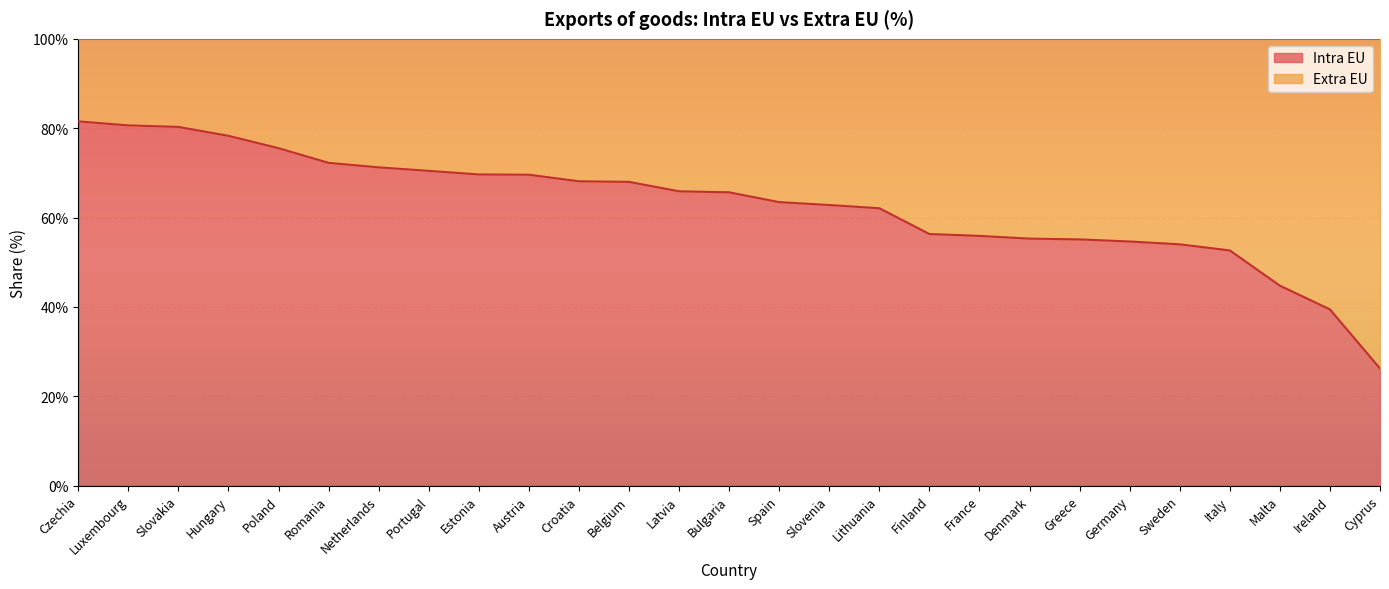

What is the greatest value displayed?

81.5